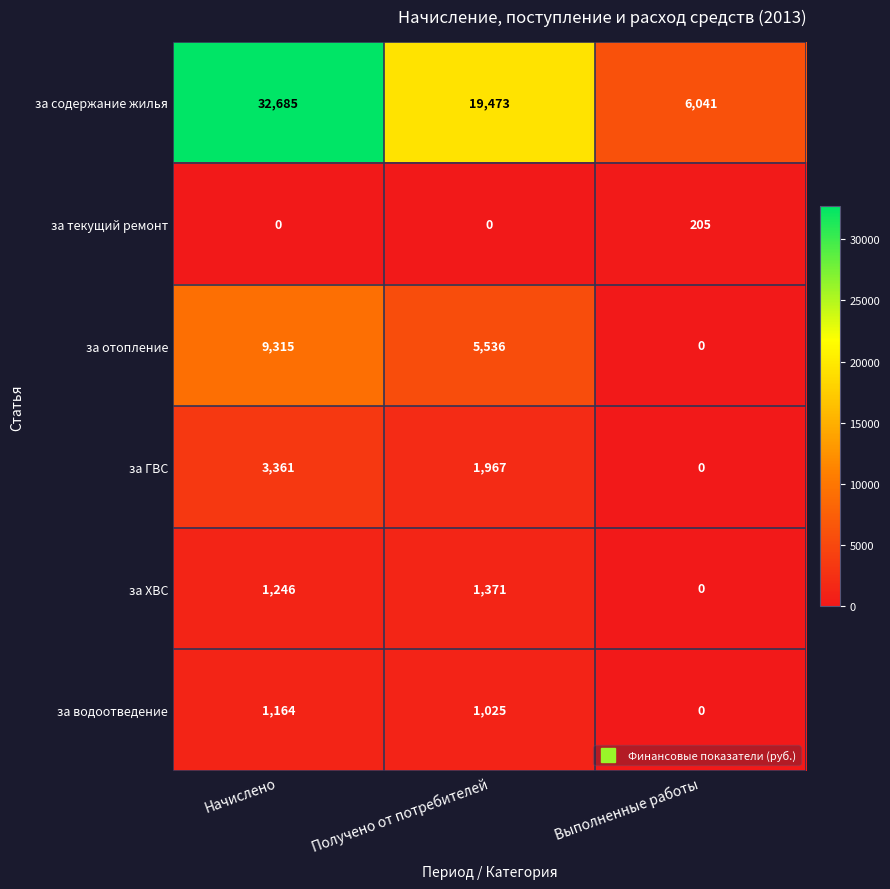

Rank the series by their maximum value, from highest to lowest.

за содержание жилья, за отопление, за ГВС, за ХВС, за водоотведение, за текущий ремонт